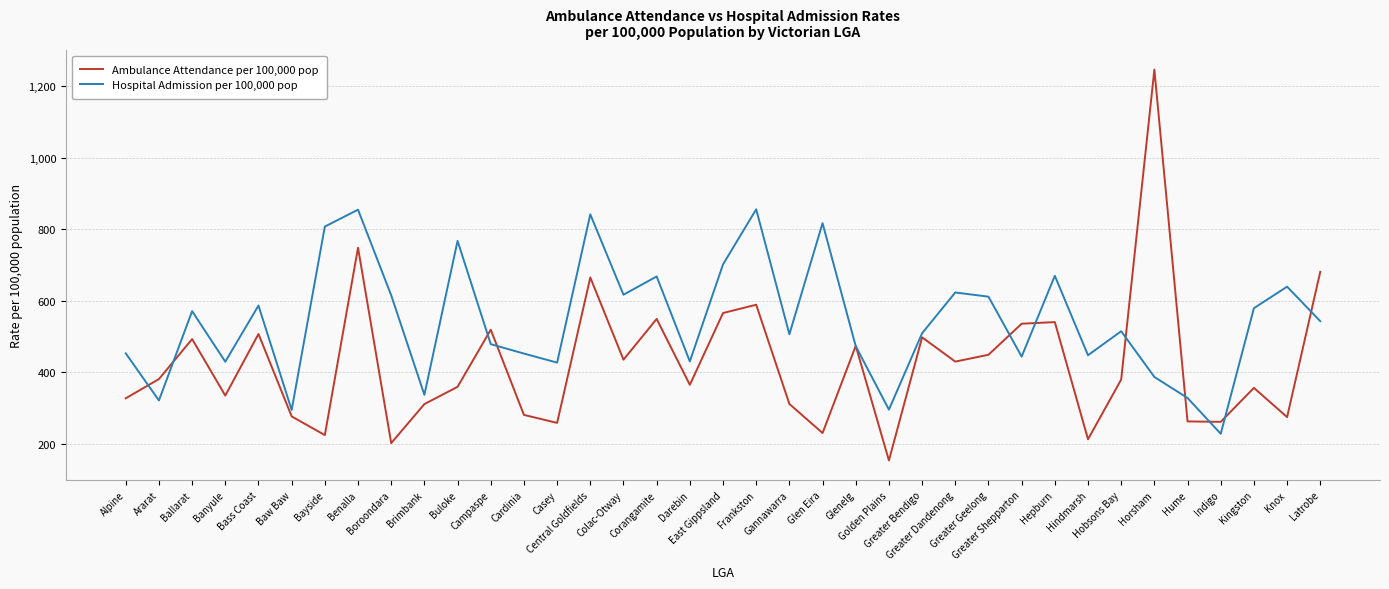

Which series changed the most between East Gippsland and Gannawarra?

Ambulance Attendance per 100,000 pop